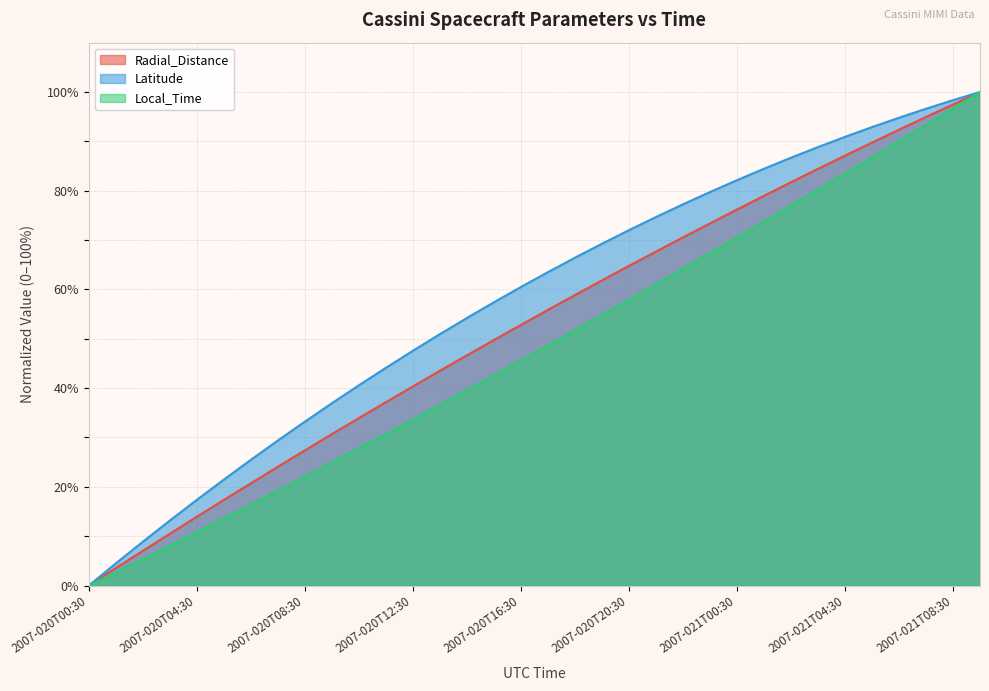

At 2007-020T00:30, list the series in order from smallest to largest.

Radial_Distance, Latitude, Local_Time